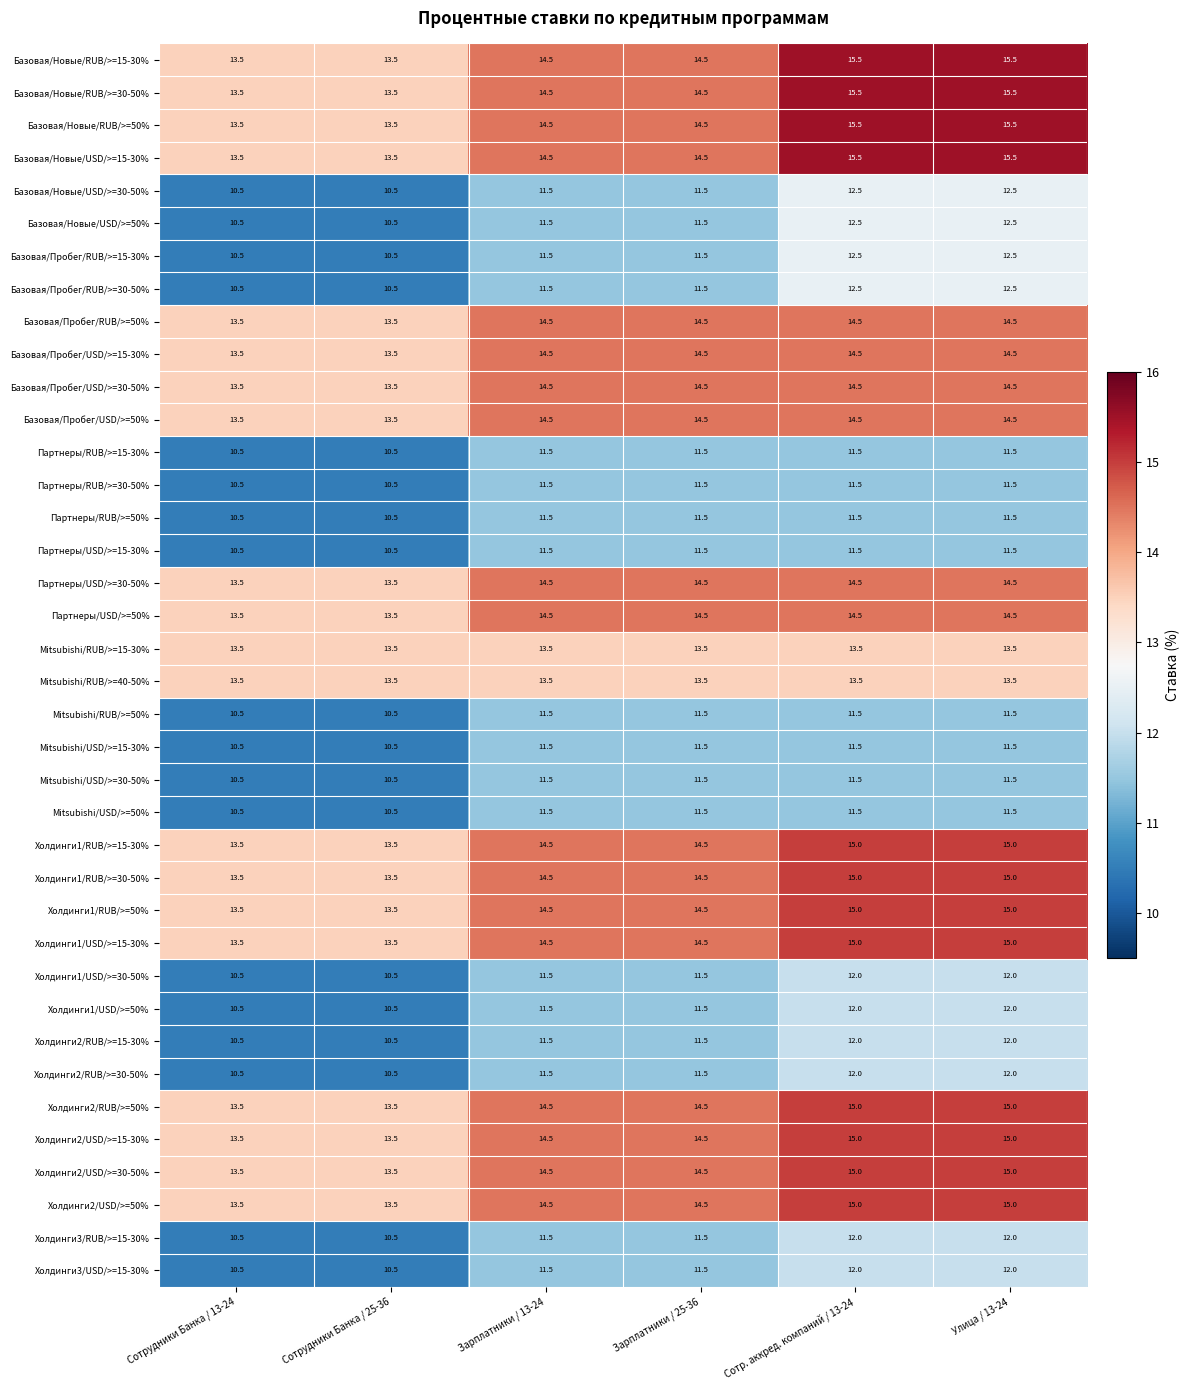

What is the total value across all series at Сотрудники Банка / 13-24?

459.0